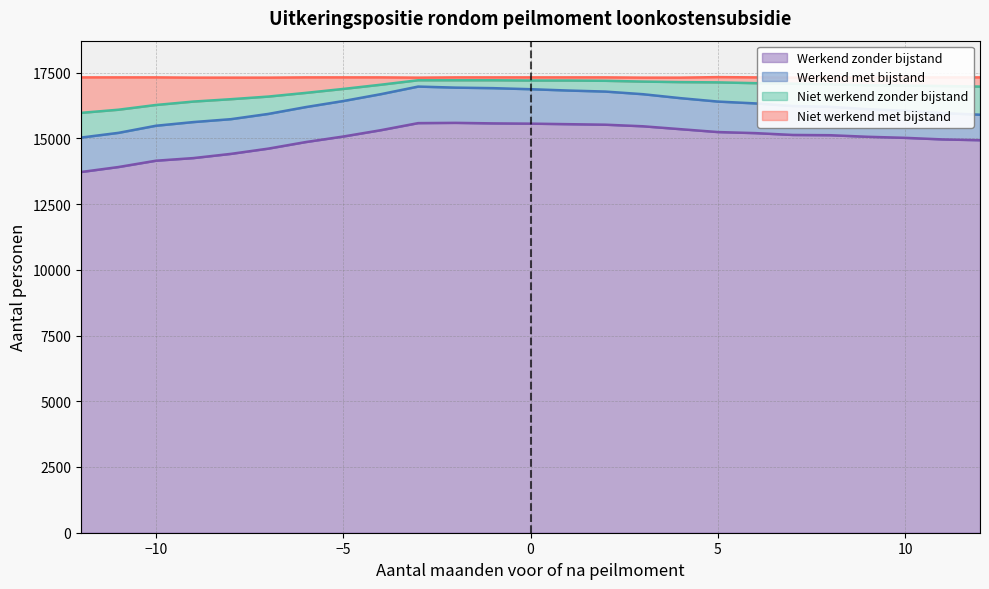

In Werkend zonder bijstand, how many points are higher than both neighbors (excluding endpoints)?

1